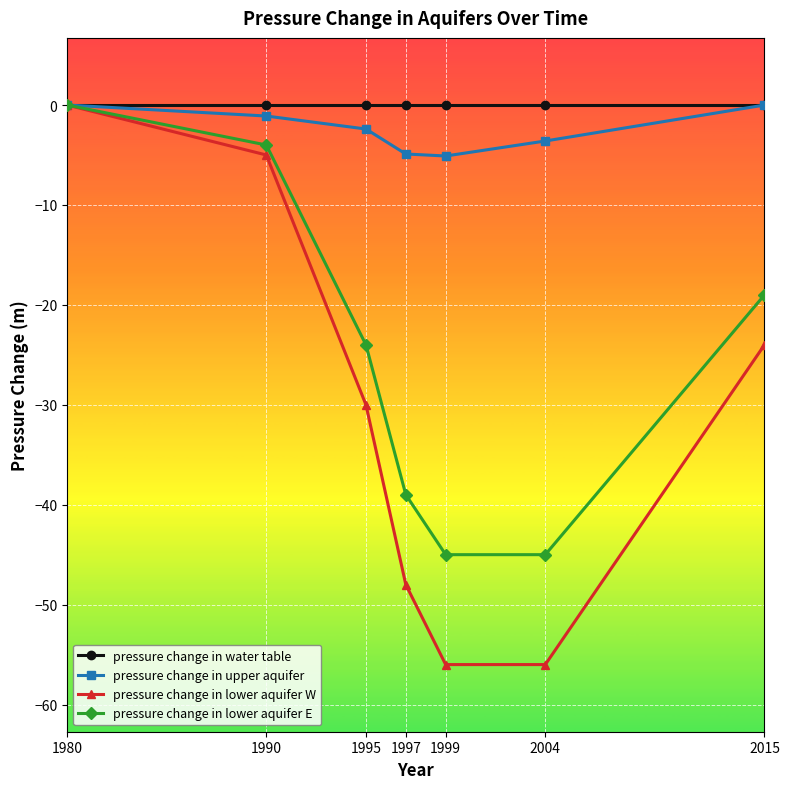

Rank the series at 1997 from lowest to highest value.

pressure change in lower aquifer W, pressure change in lower aquifer E, pressure change in upper aquifer, pressure change in water table